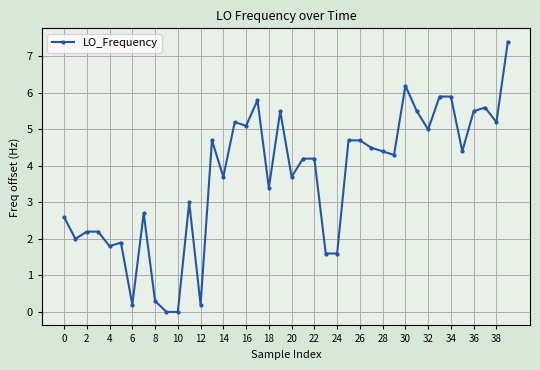

True or false: the data has more than 1 interior local peaks.

True